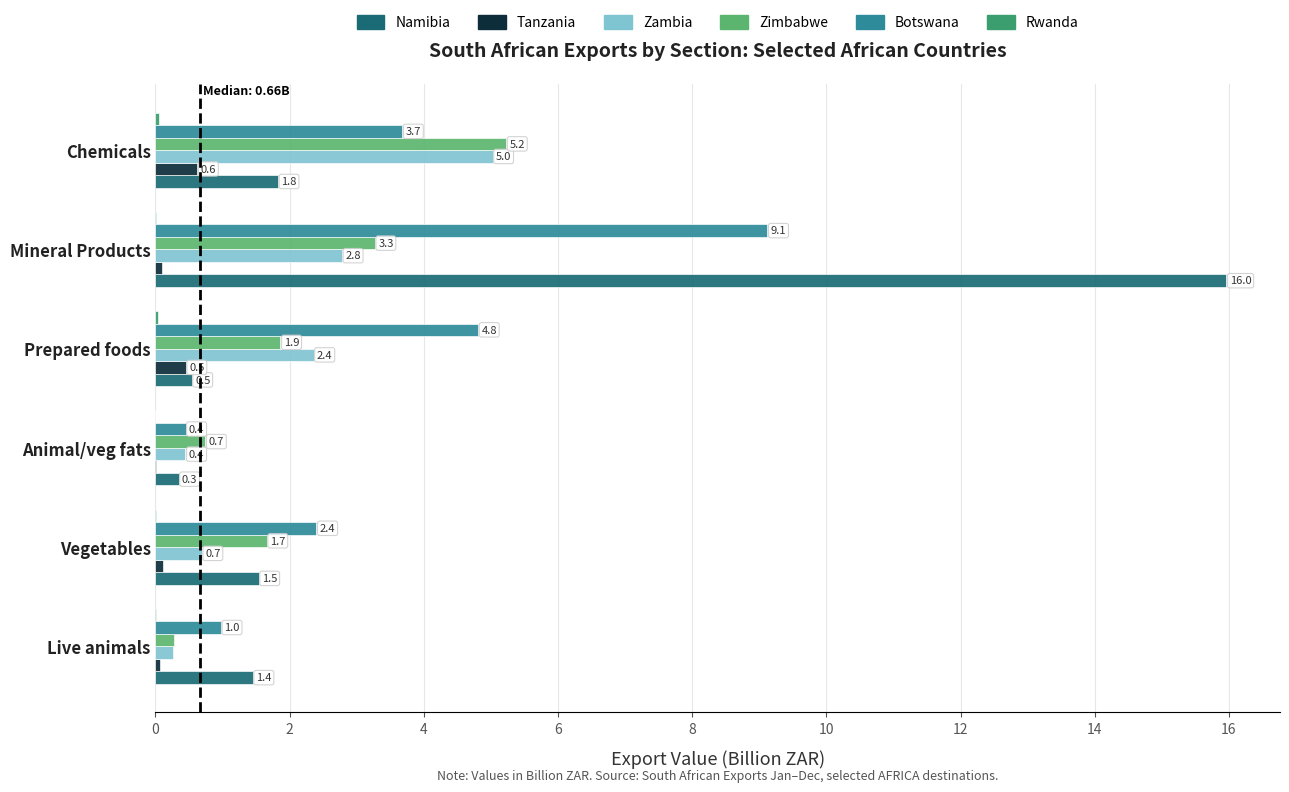

At which category is the sum across all series the highest?

Mineral Products